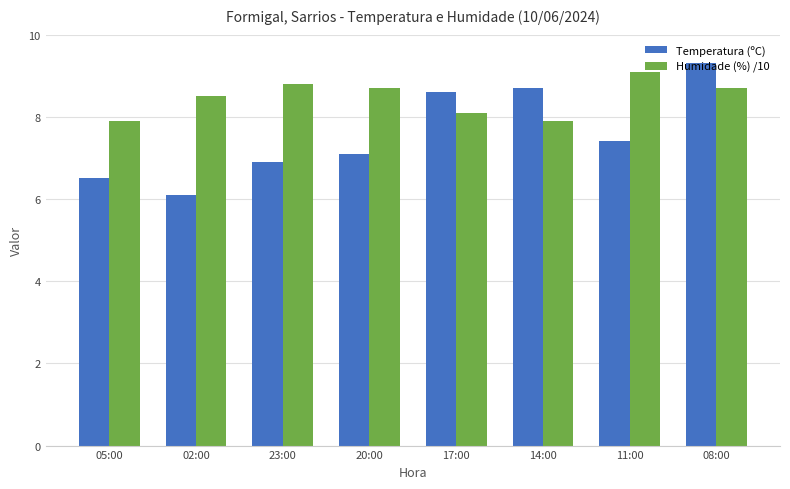

What is the average value of the Temperatura (ºC) series?

7.6